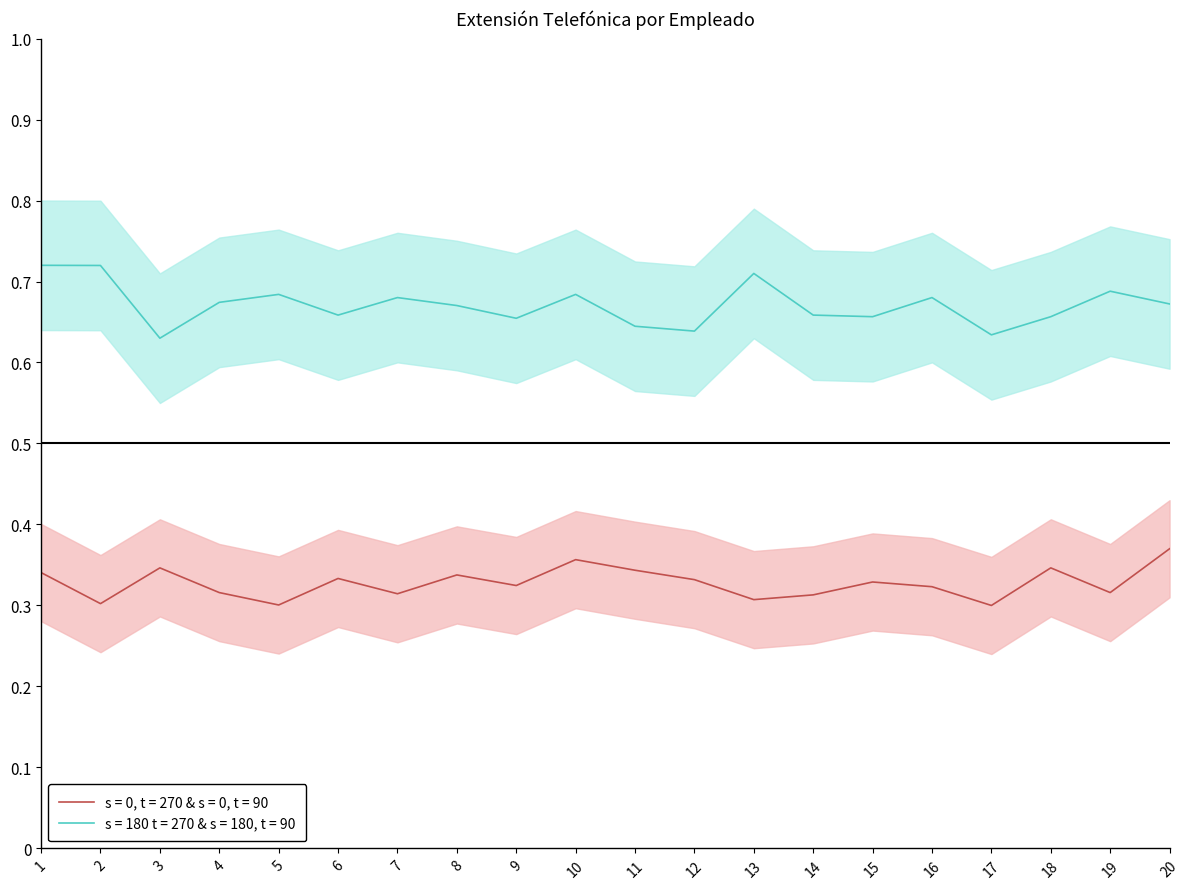

Which series has the largest total across all categories?

Extensión telefónica - s=180 t=270 & s=180, t=90